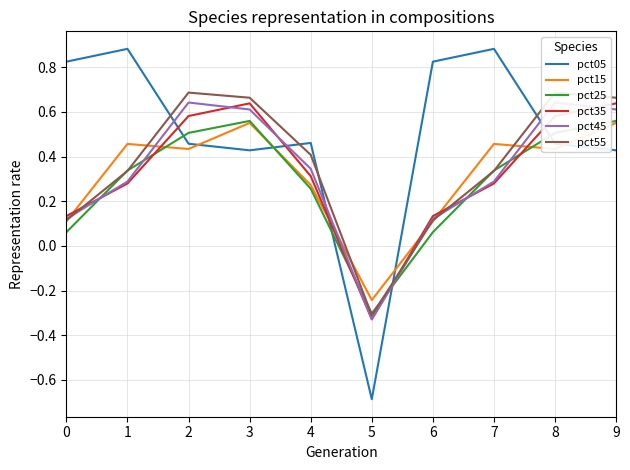

How many intersections are there between pct15 and pct05?

5